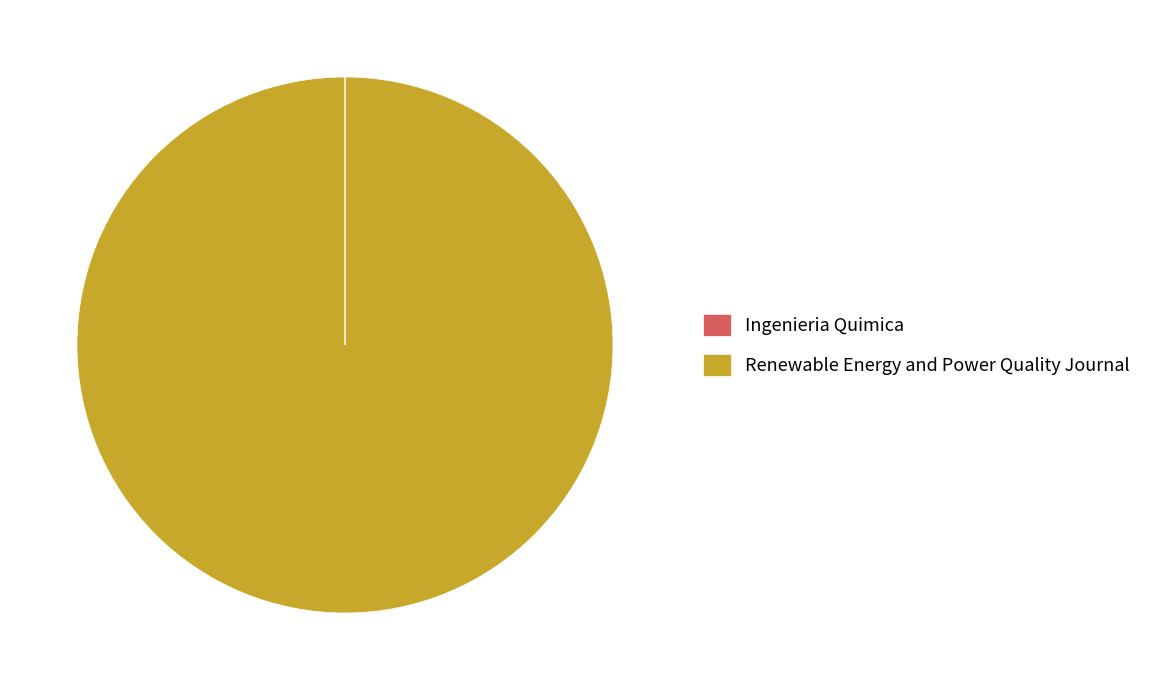

What is the largest slice in the pie chart?

Renewable Energy and Power Quality Journal